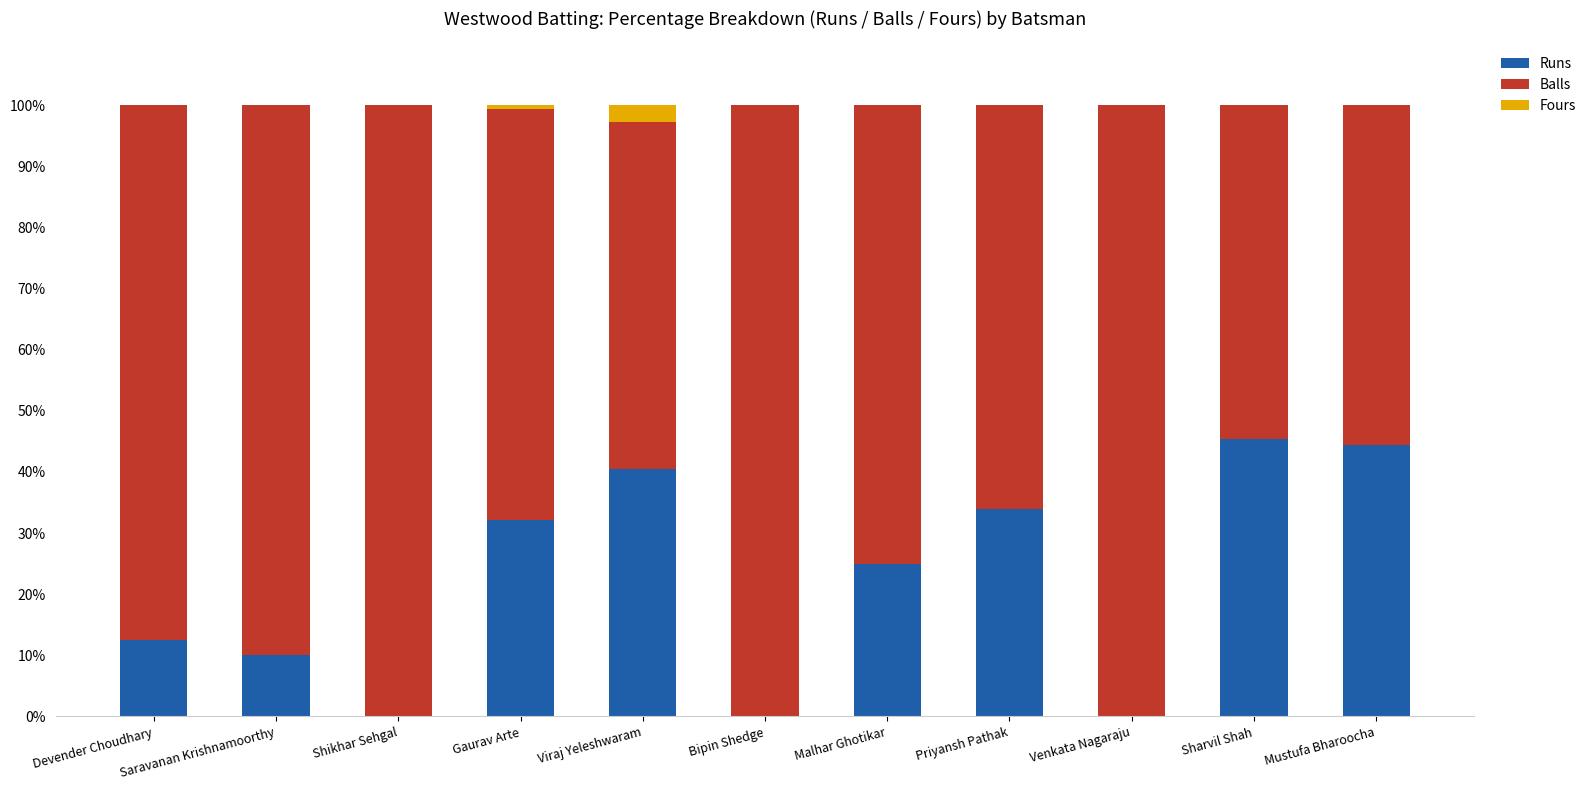

Are the bars horizontal?

No